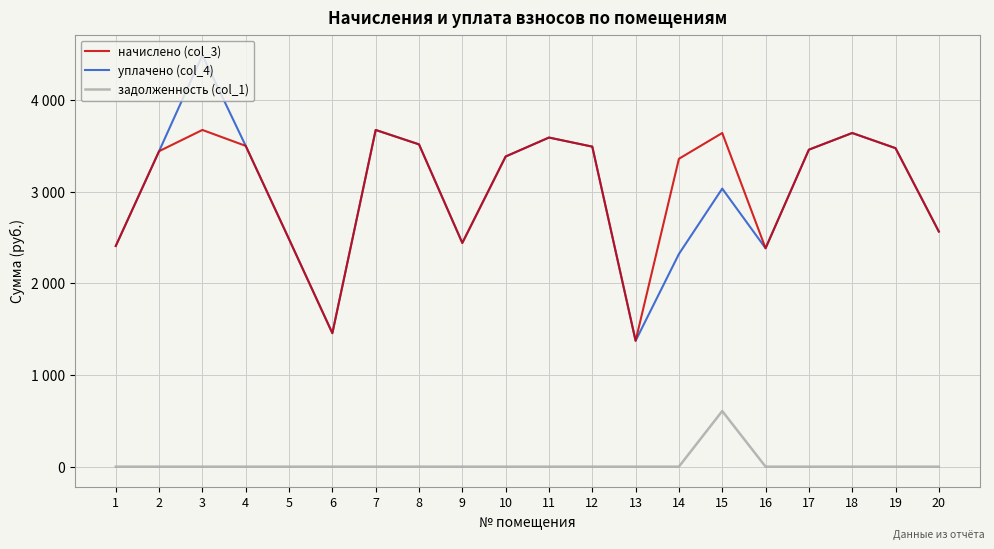

Which series has the widest spread of values?

уплачено (col_4)